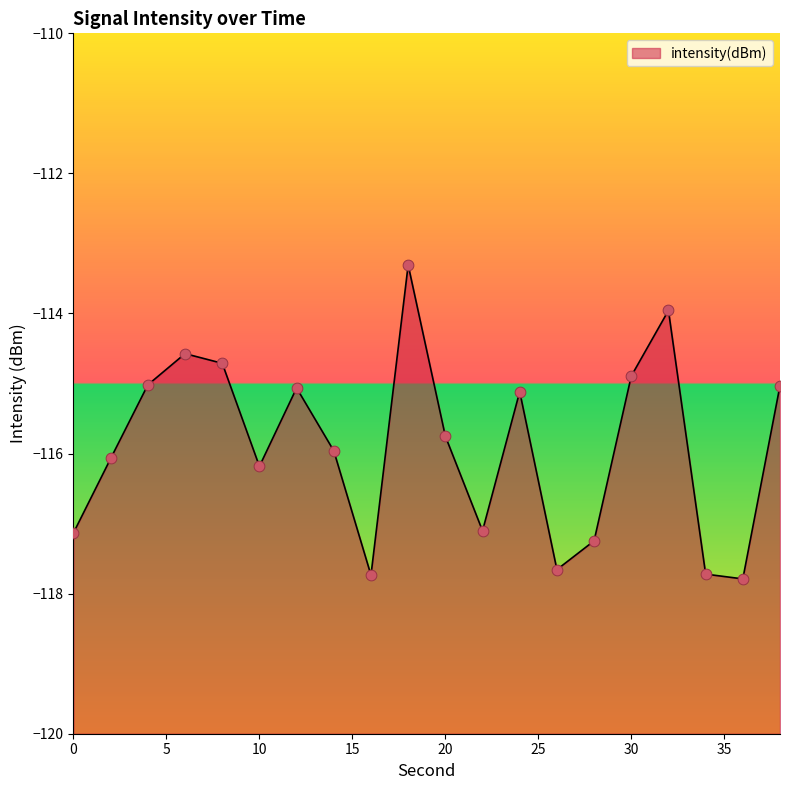

What is the change in value from 10 to 30?

+1.3